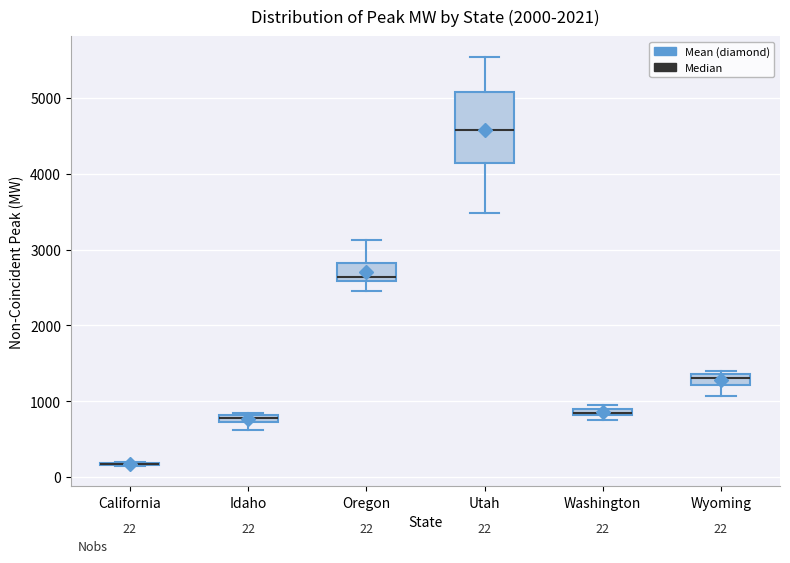

Comparing the boxes themselves (not the whiskers), which one is the tallest?

Utah